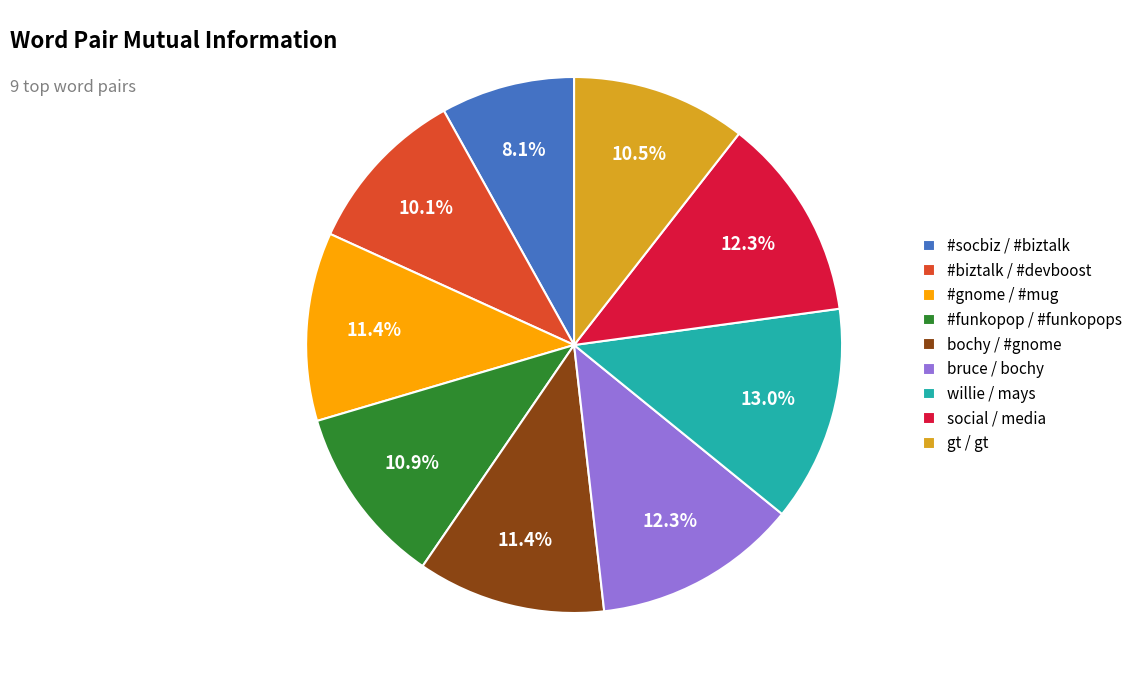

What is the ratio of the value at willie / mays to the value at #gnome / #mug?

1.1